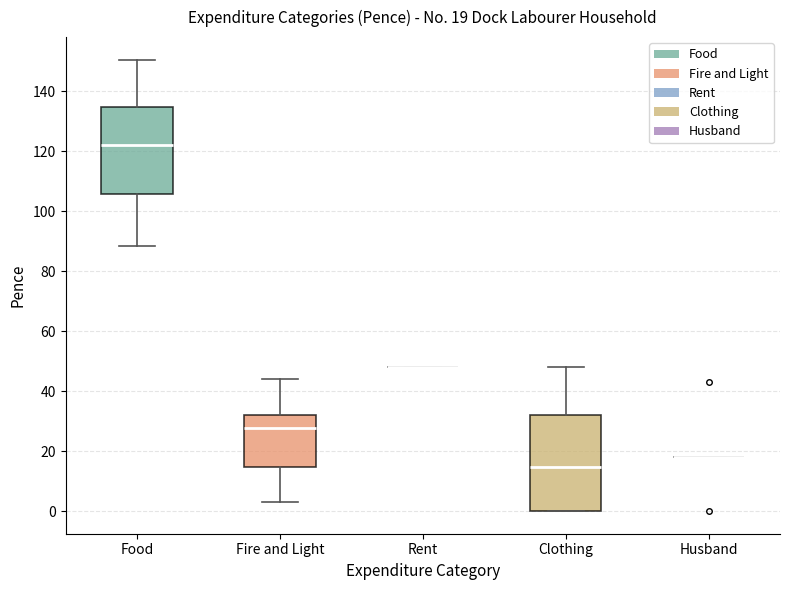

Comparing the boxes themselves (not the whiskers), which one is the tallest?

Clothing